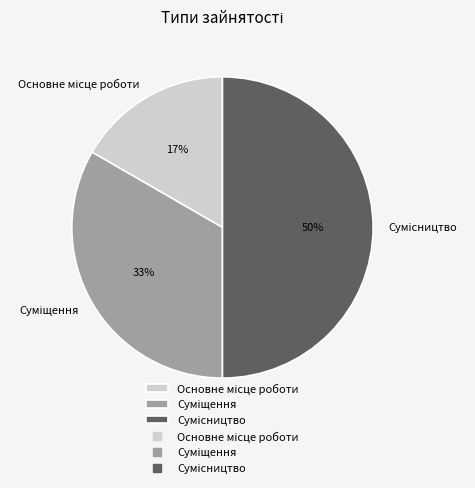

To the nearest percent, what is the average slice percentage?

33%